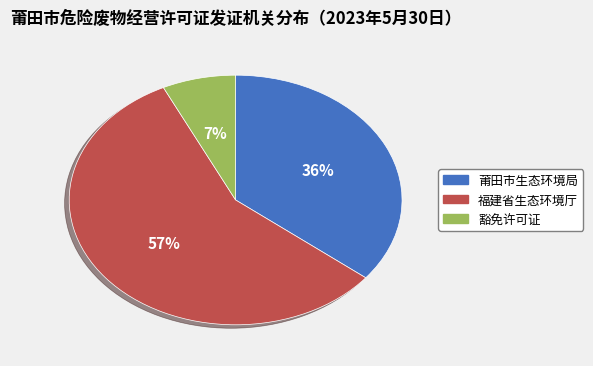

What is the majority slice?

福建省生态环境厅